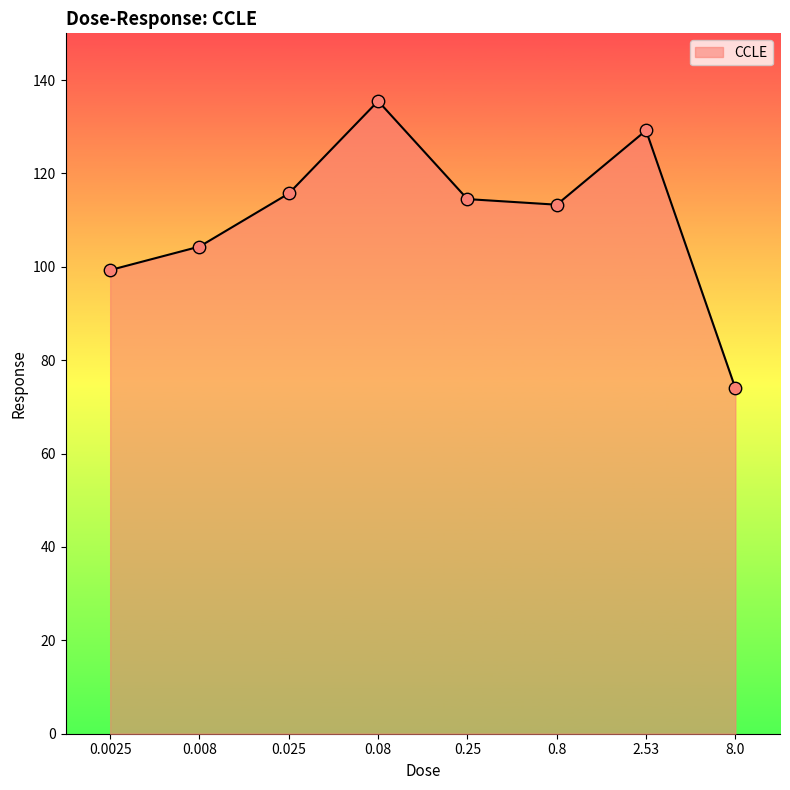

What is the ratio of the value at 0.025 to the value at 0.25?

1.0